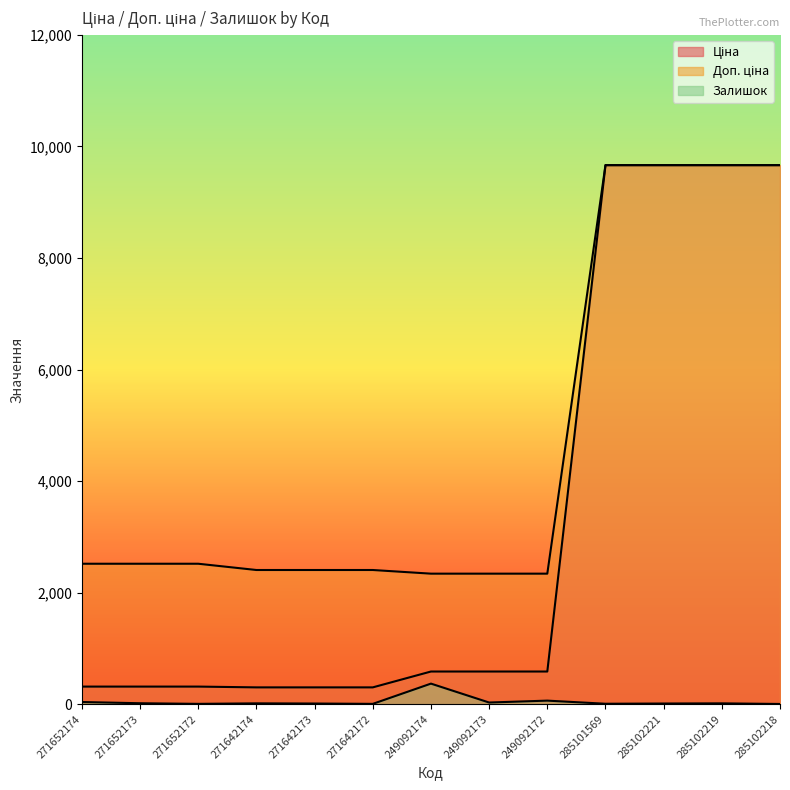

The Ціна series shows 530.1 at 271652174. True or false?

False